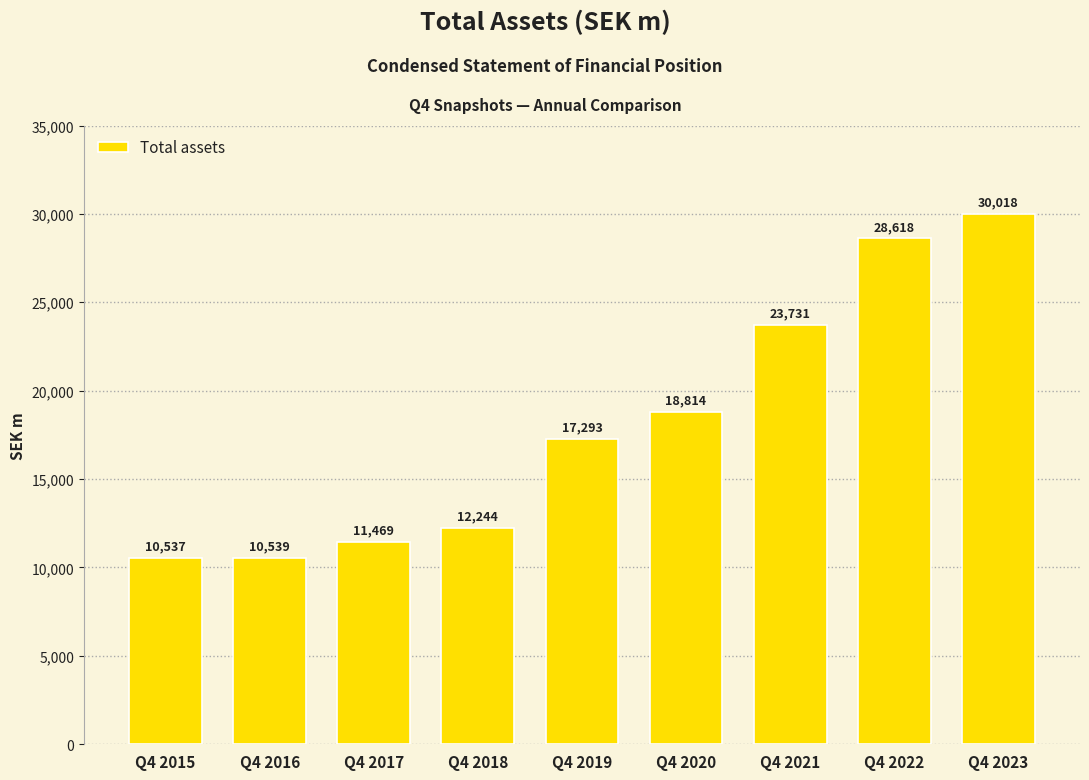

What is the change in value from Q4 2015 to Q4 2019?

+6756.0